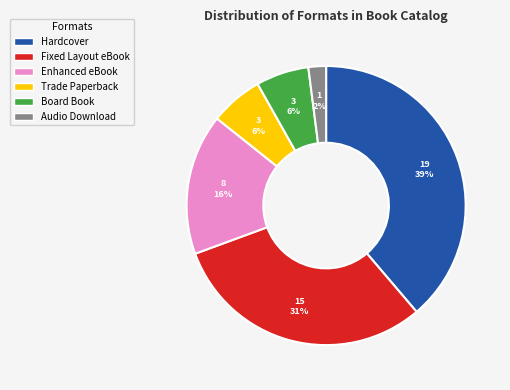

How many segments does this pie chart have?

6